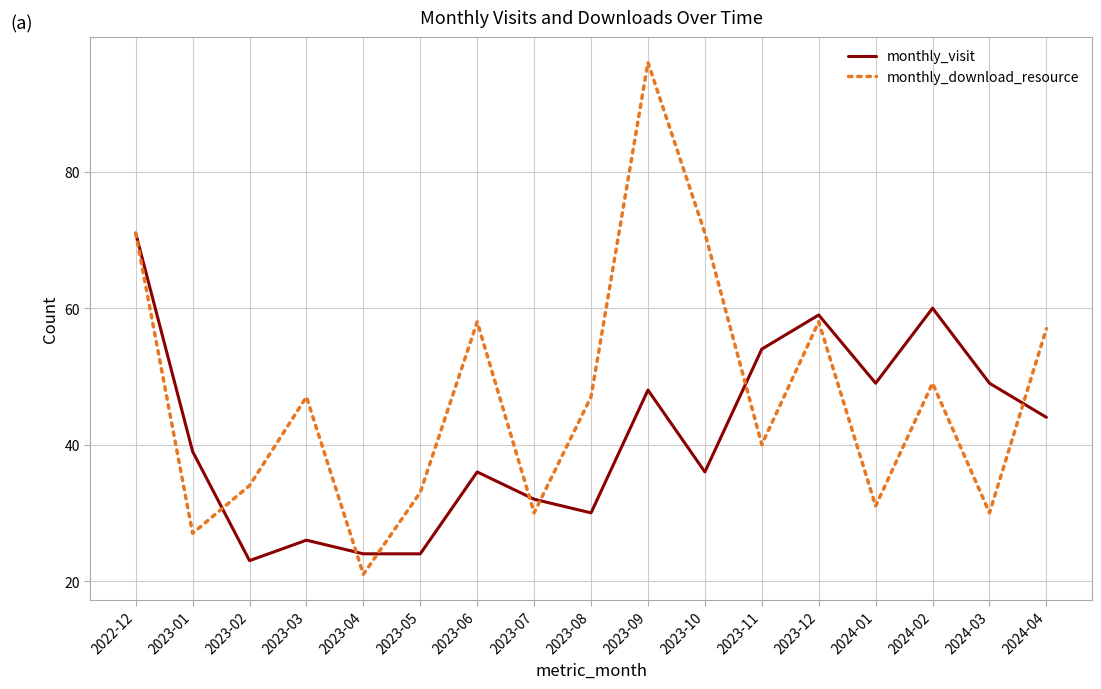

What is the highest value of the monthly_download_resource series?

96